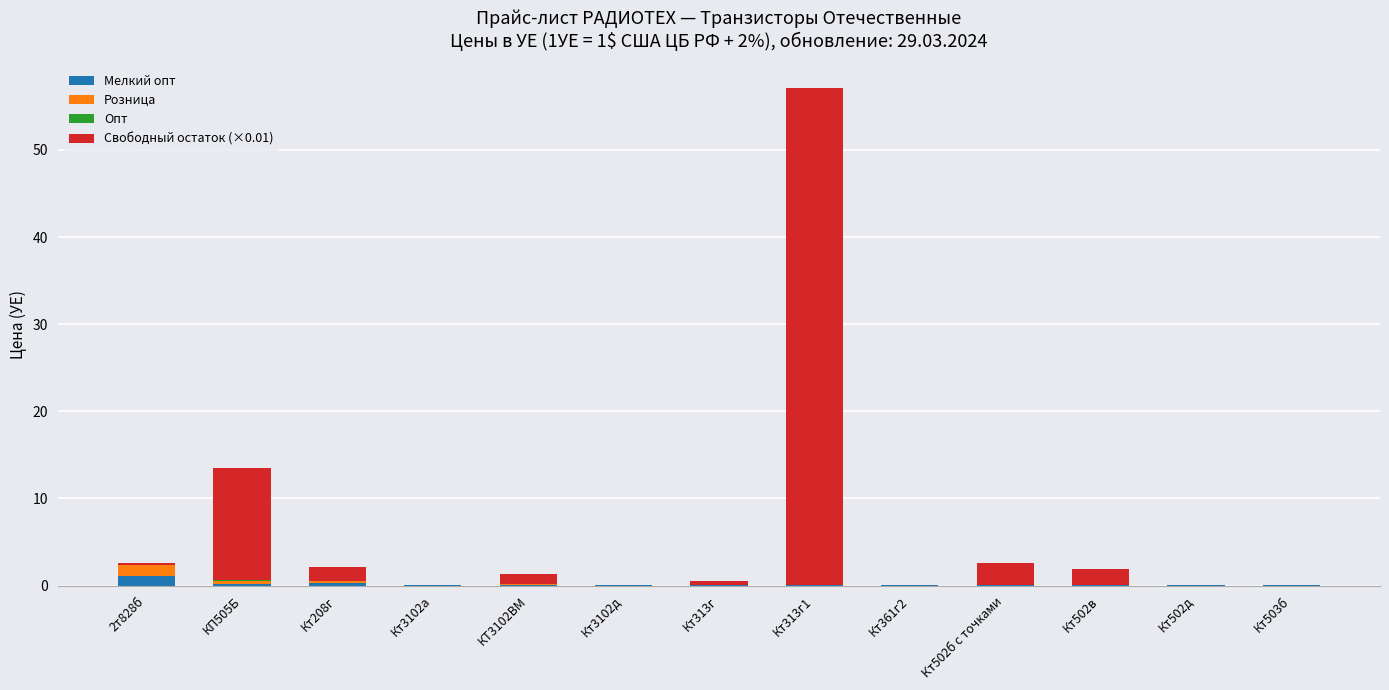

What is the total value across all series at 2т828б?

2.6